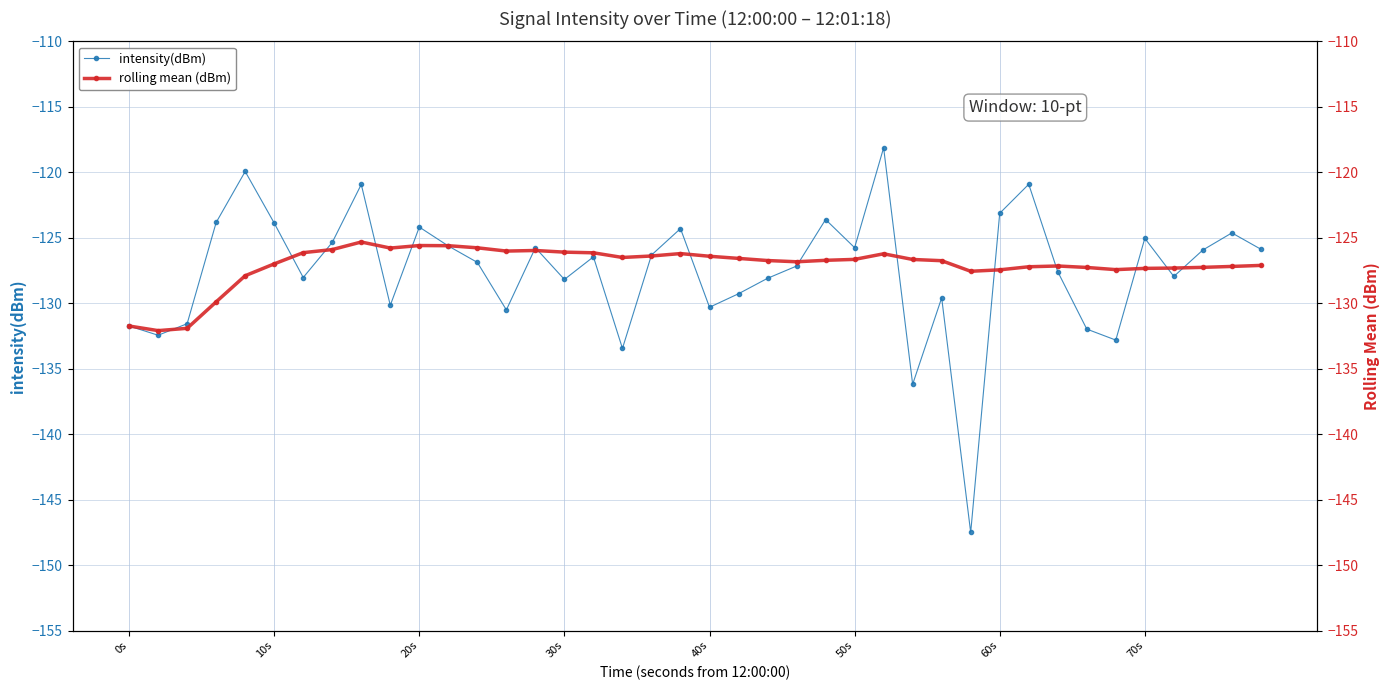

What is the minimum value for intensity(dBm)?

-147.5